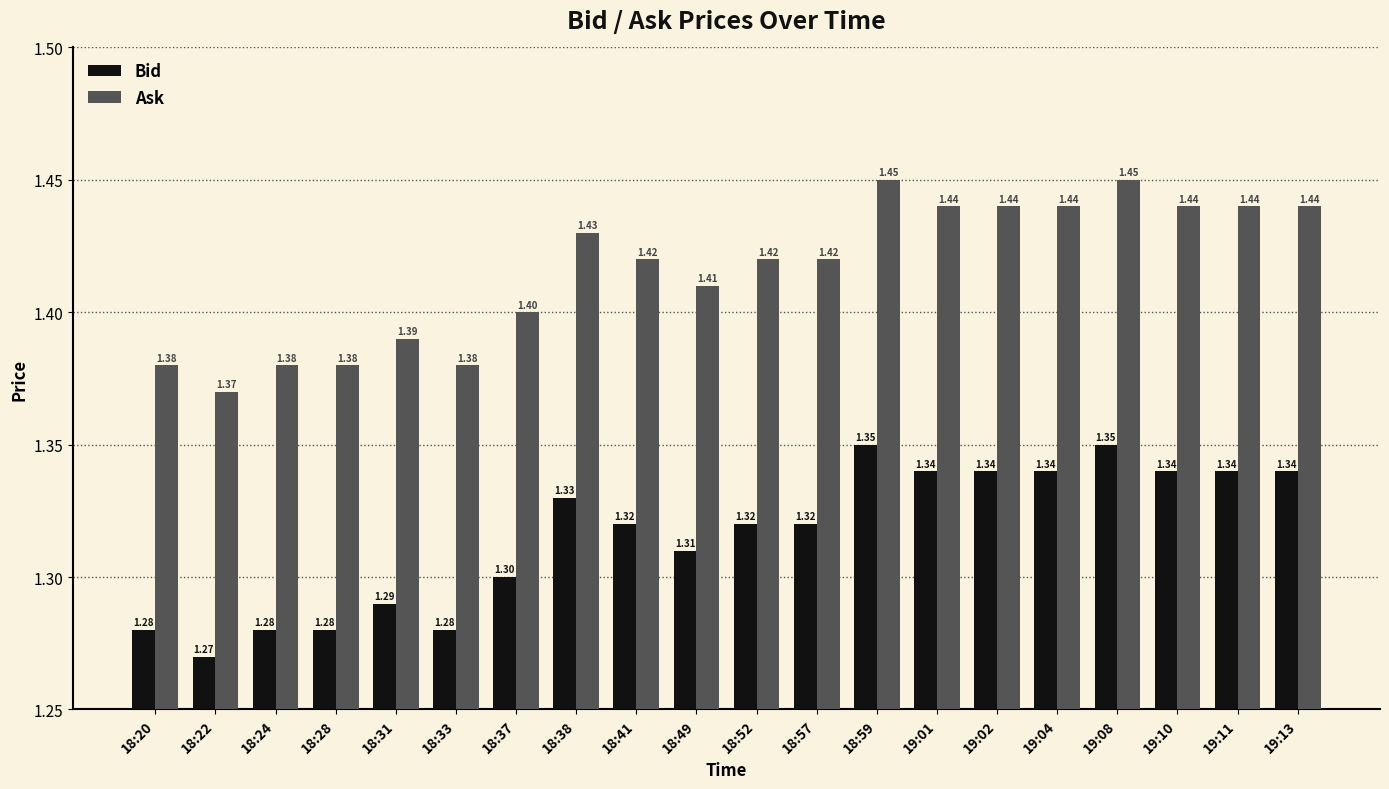

Where is Ask nearest to the value 1?

18:22